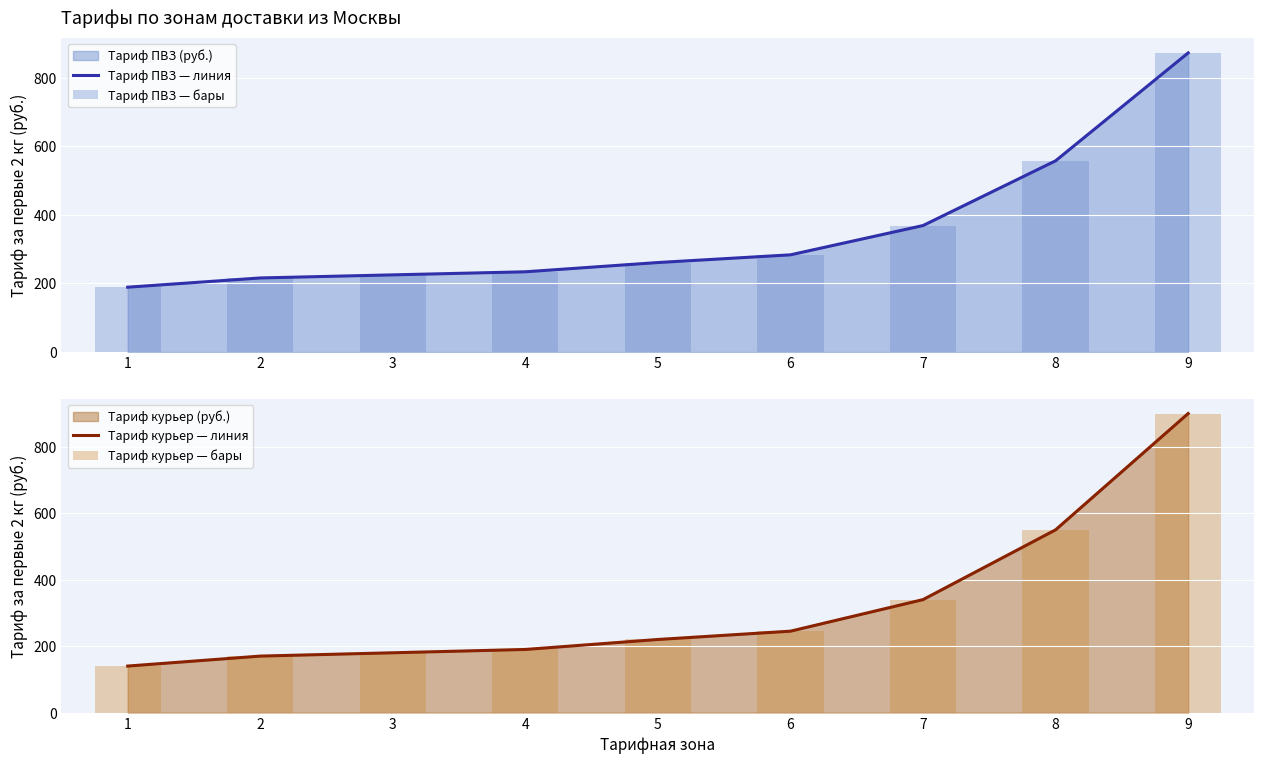

What is the value of the Тариф курьер — бары bar at the 8th from the left?

550.0